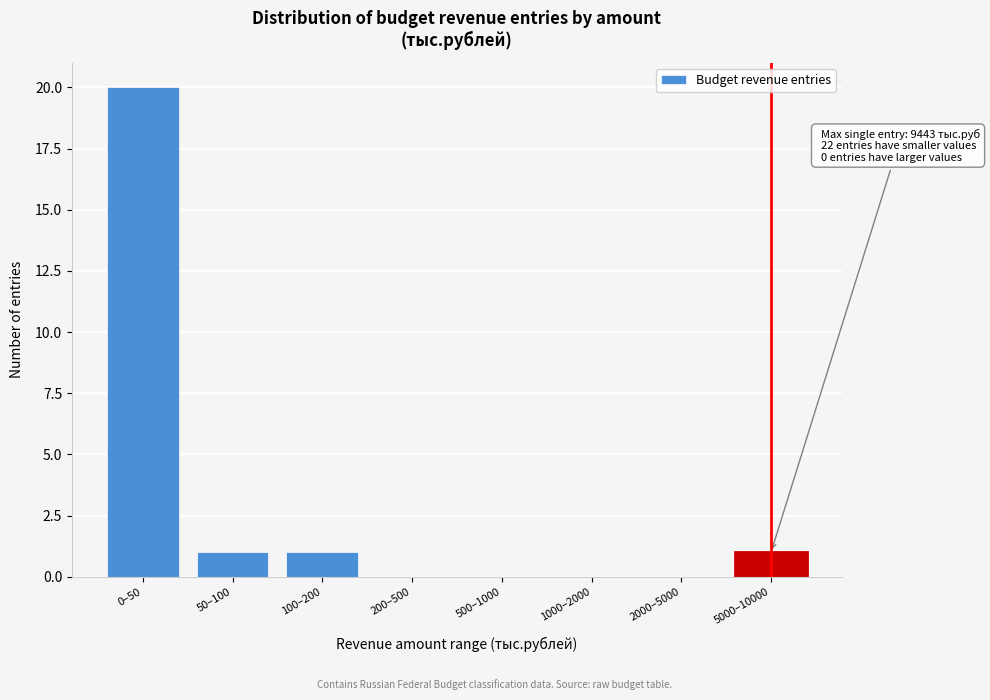

Reading right to left, what are all the values shown in this chart?

5000–10000=1	2000–5000=0	1000–2000=0	500–1000=0	200–500=0	100–200=1	50–100=1	0–50=20